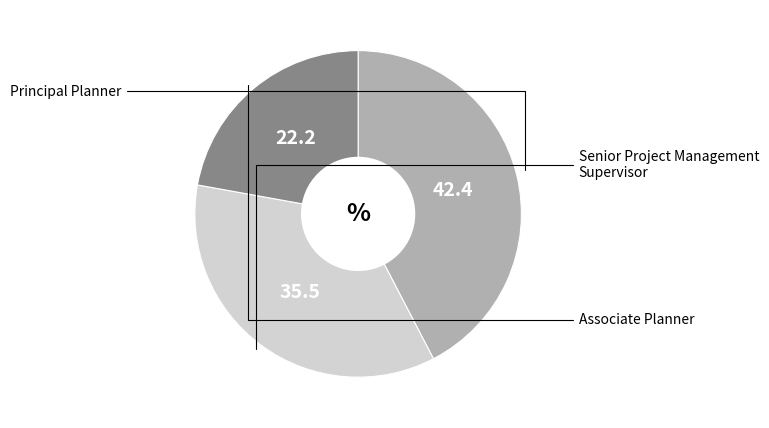

Is Senior Project Management Supervisor the majority of the pie?

No